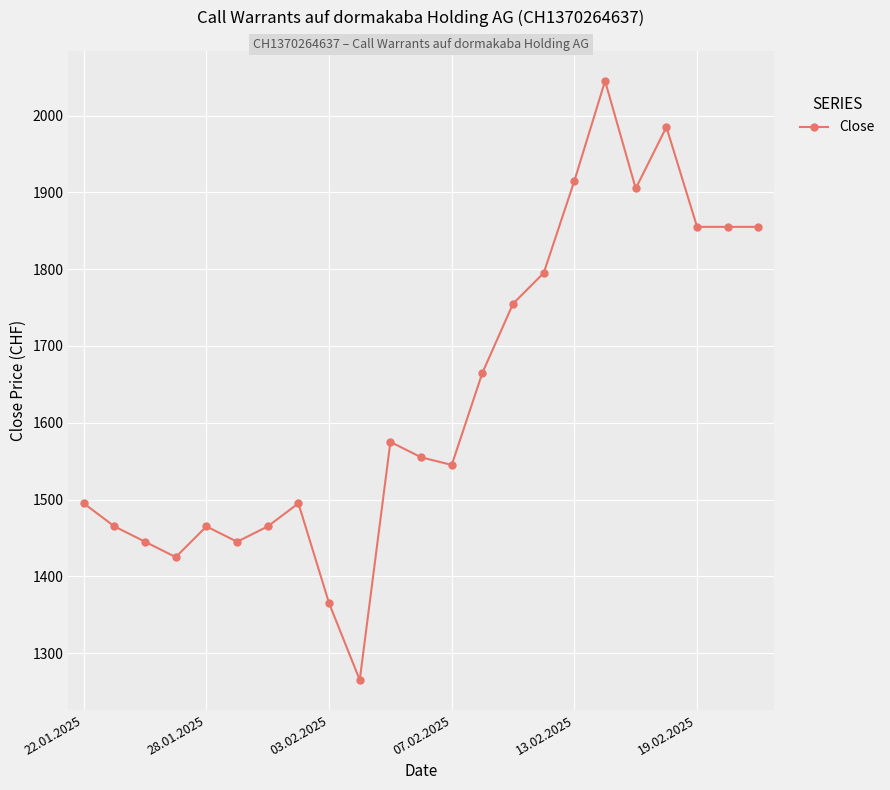

What is the value of the 4th point from the left?

1425